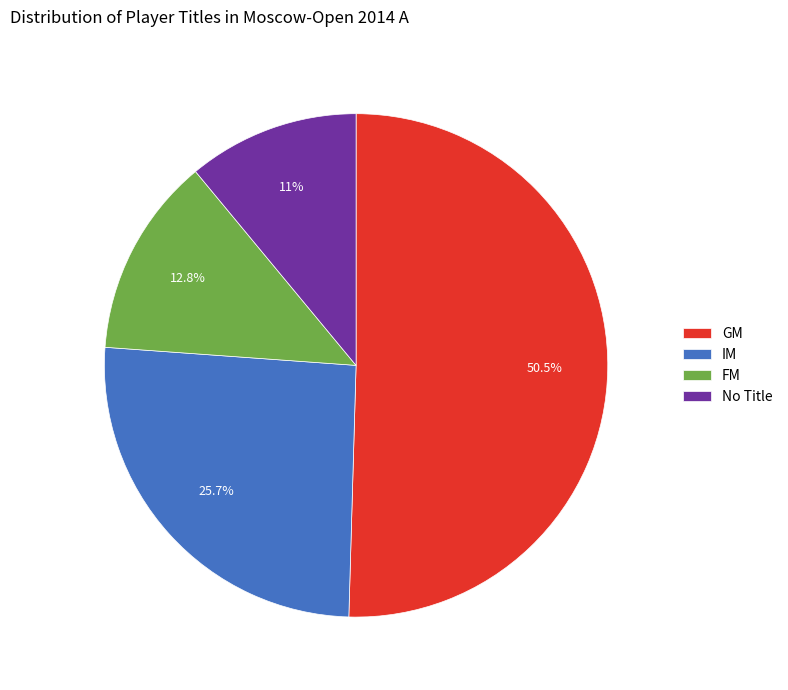

Rank the categories by value from lowest to highest.

No Title, FM, IM, GM